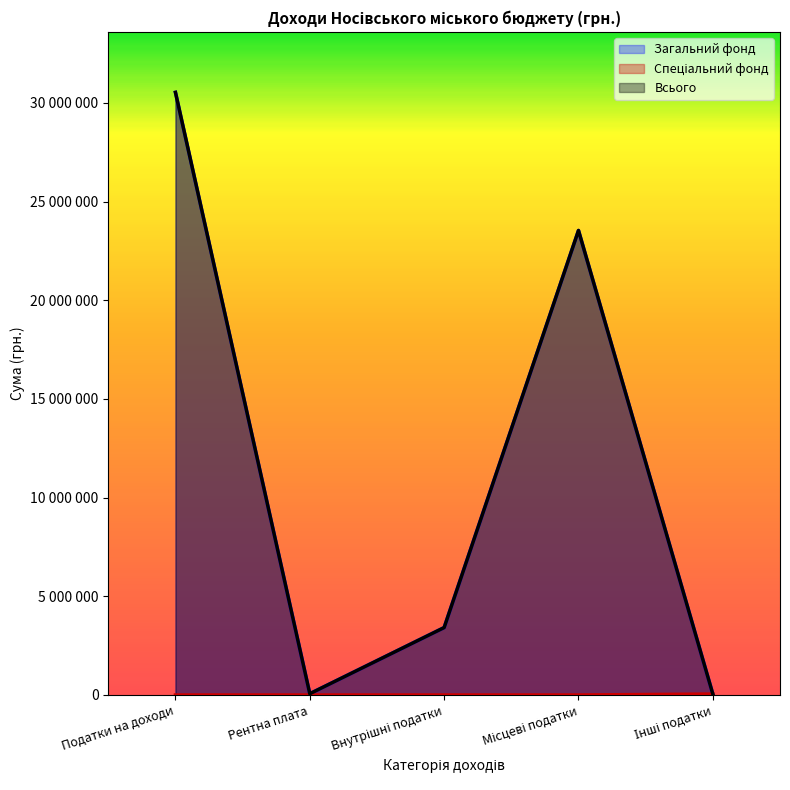

List the series in order of their peak value, highest first.

Загальний фонд, Всього, Спеціальний фонд